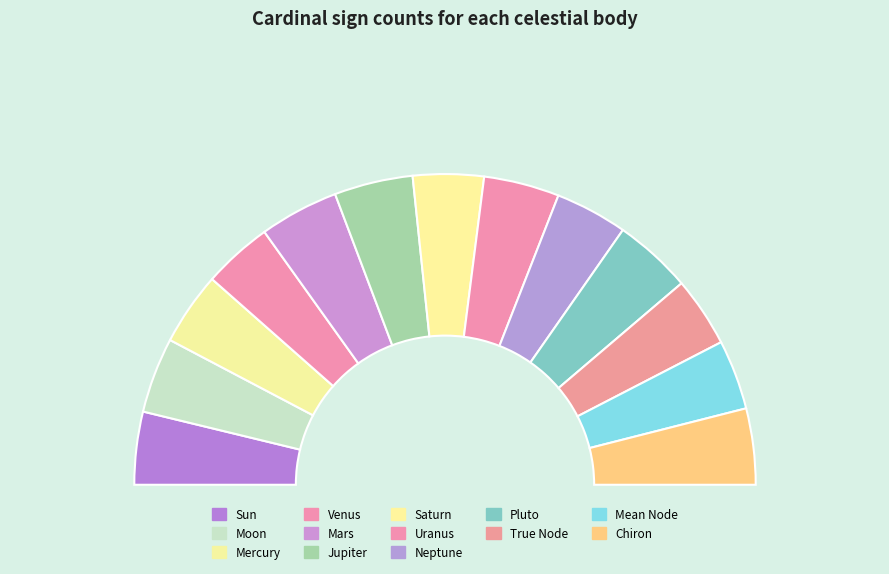

The True Node slice represents 13% of the pie. True or false?

False